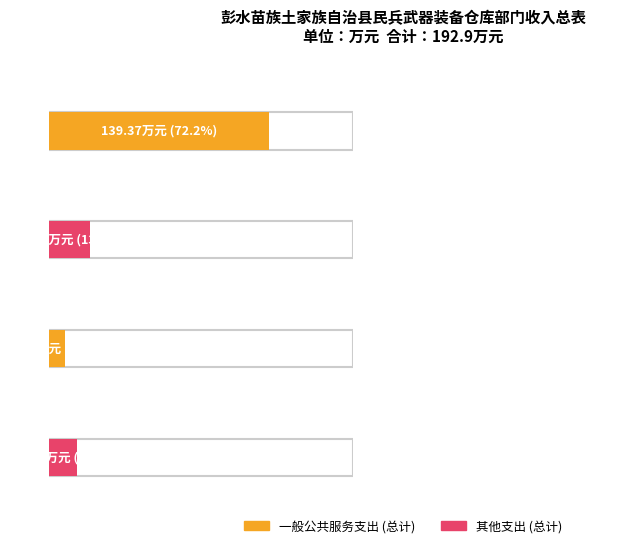

The 一般公共预算拨款收入 series shows 41.4 at 社会保障和就业支出. True or false?

False